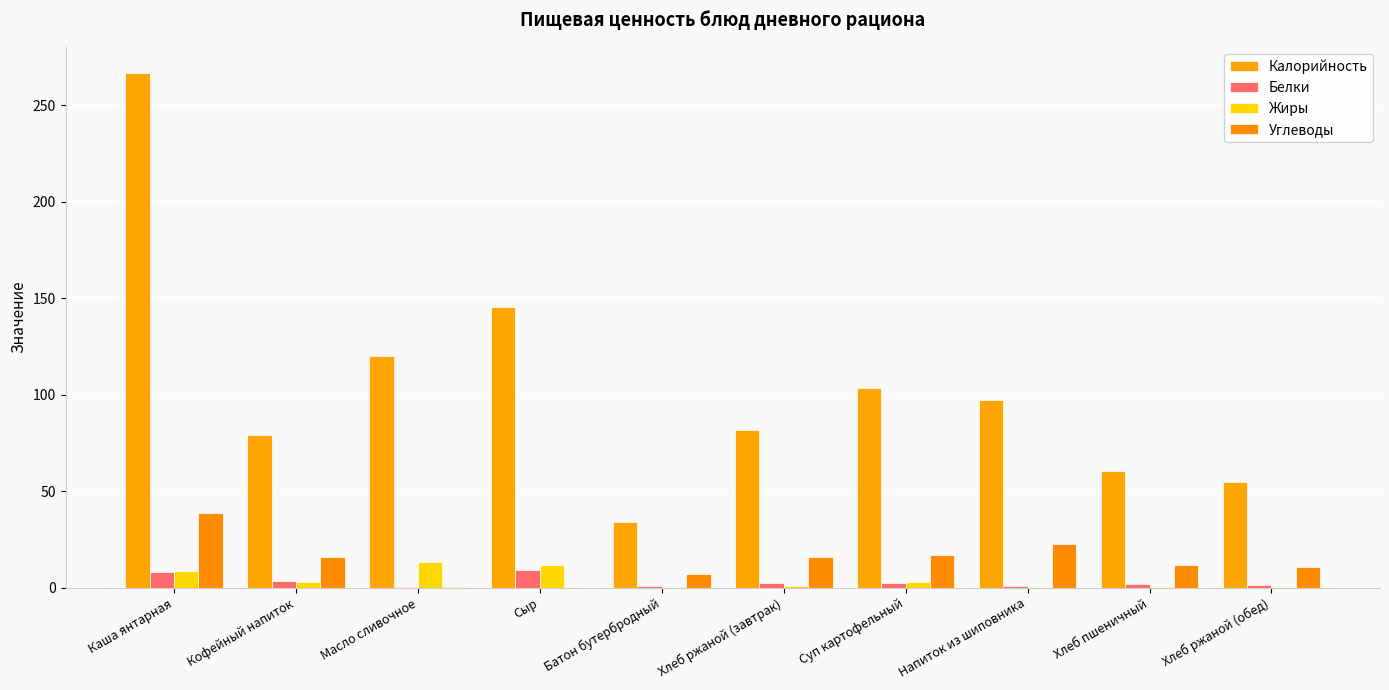

What is the average value of the Жиры series?

4.1